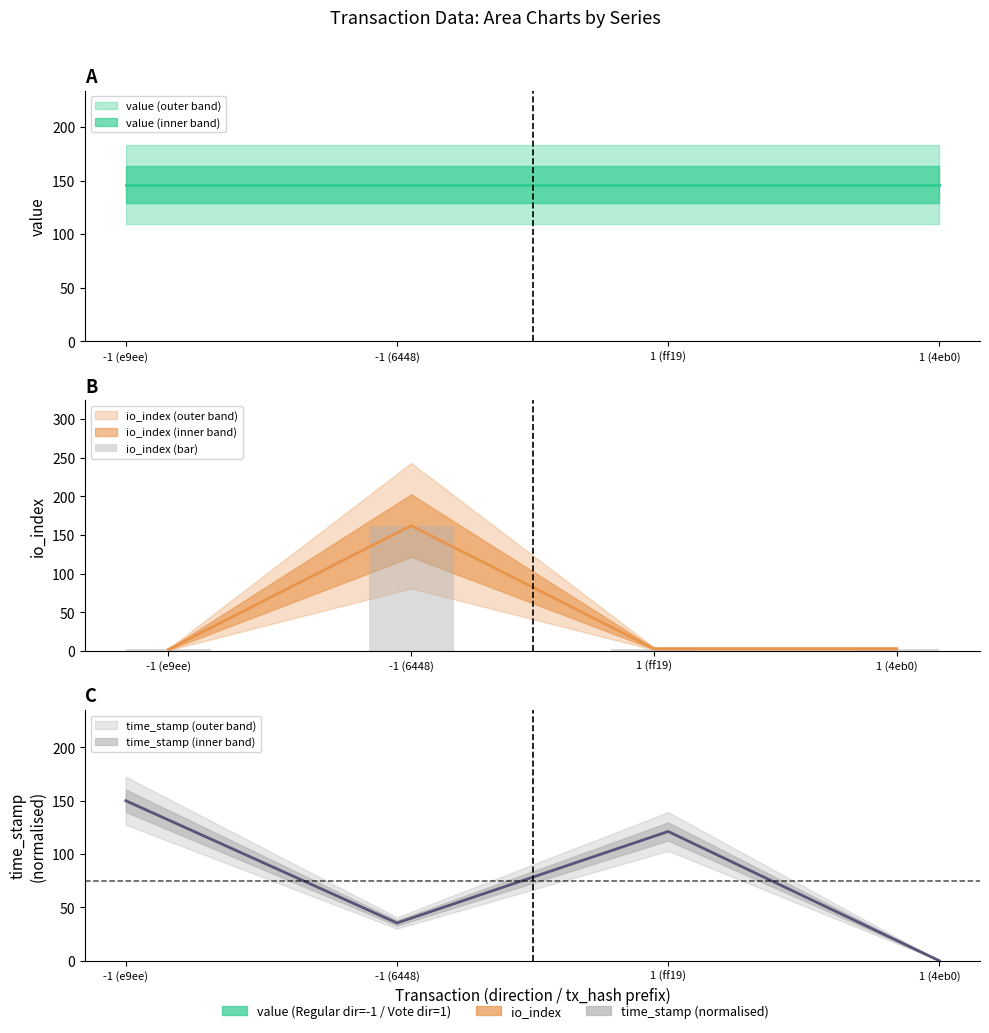

At which label is the value closest to 82?

1 (ff19)